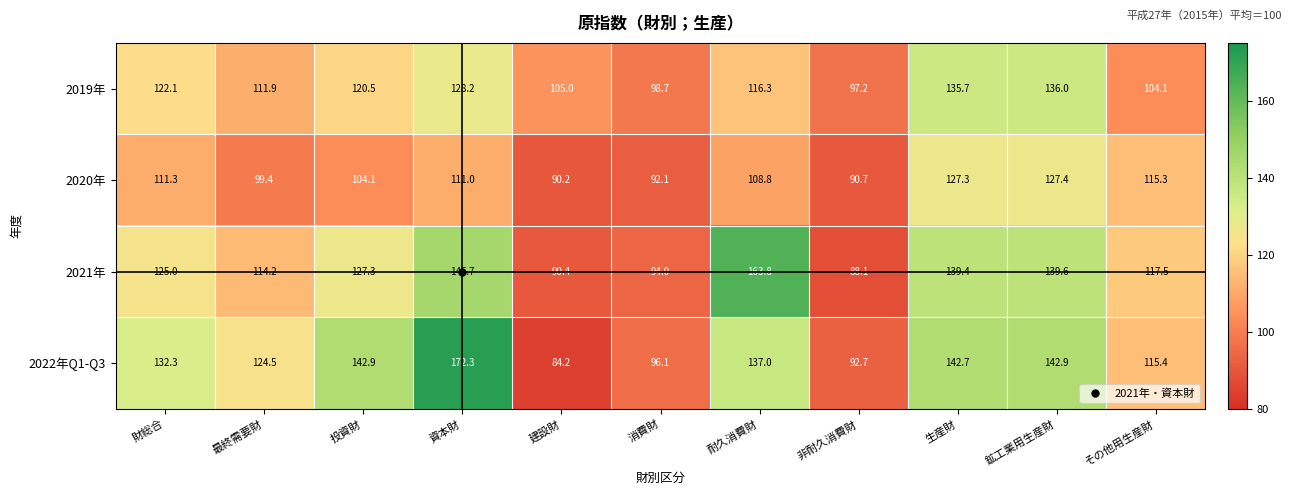

True or false: 2022年Q1-Q3 has a value of 124.5 at 最終需要財.

True